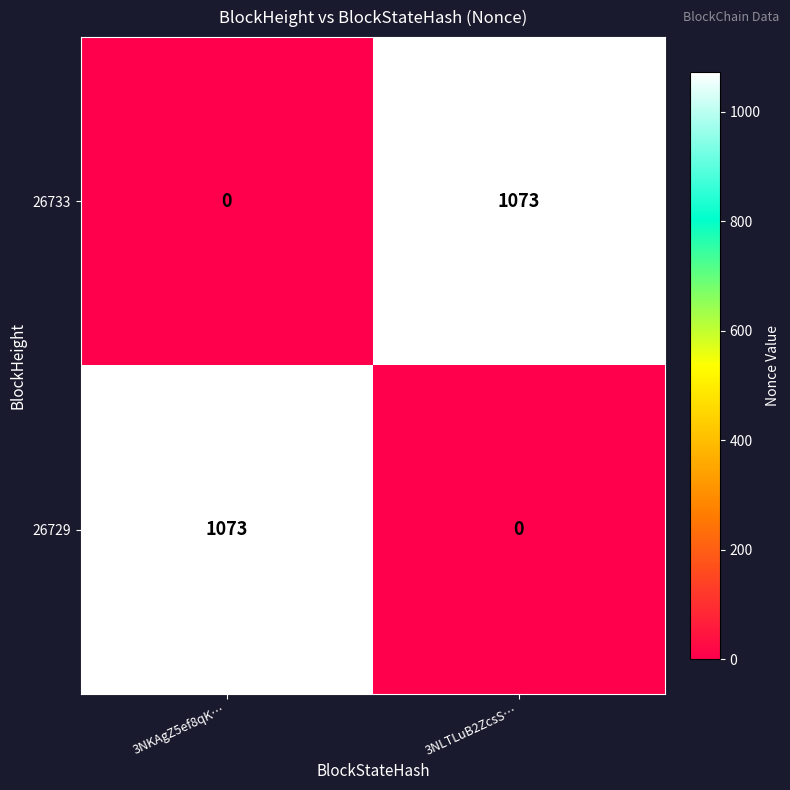

What is the sum of all 26733 values?

1073